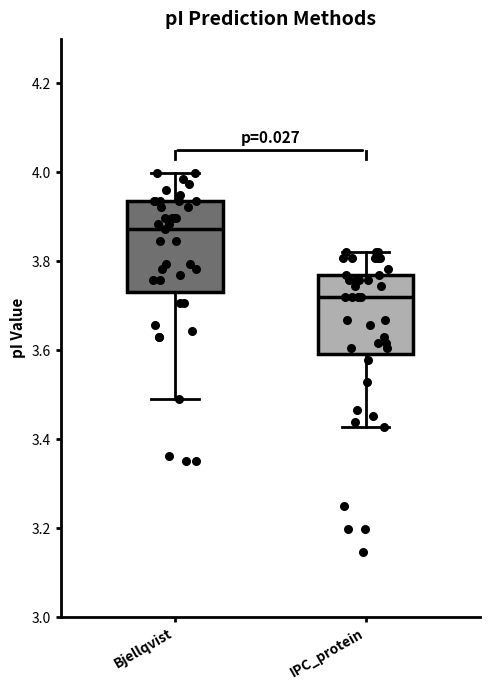

Reading left to right, transcribe this box plot: for each box, give where its median line is, the range the box spans, and where its two whiskers end, as read against the y-axis. The values are not printed on the chart, so give them approximately, as read against the axis.

Bjellqvist: median 3.88, box 3.74 to 3.94, whiskers 3.50 to 4.00
IPC_protein: median 3.72, box 3.60 to 3.78, whiskers 3.42 to 3.82